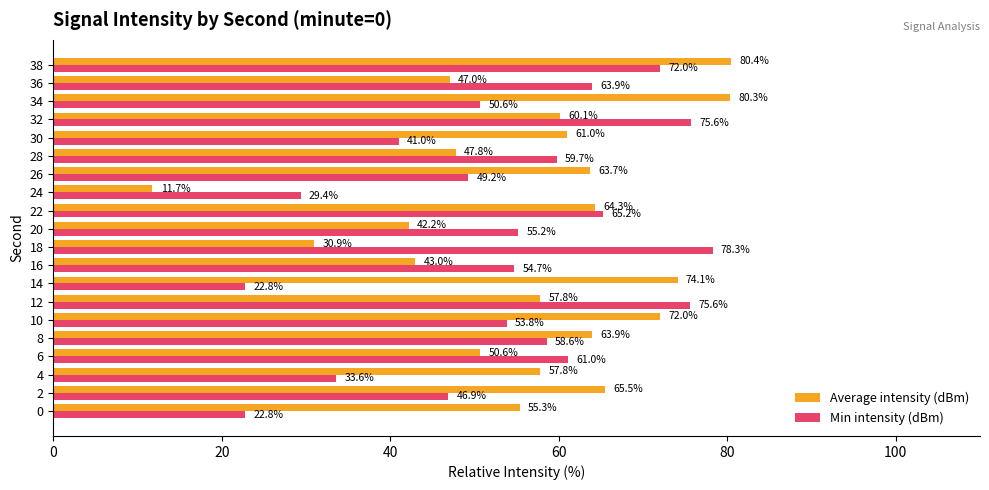

Which label corresponds to the smallest value in the chart?

24